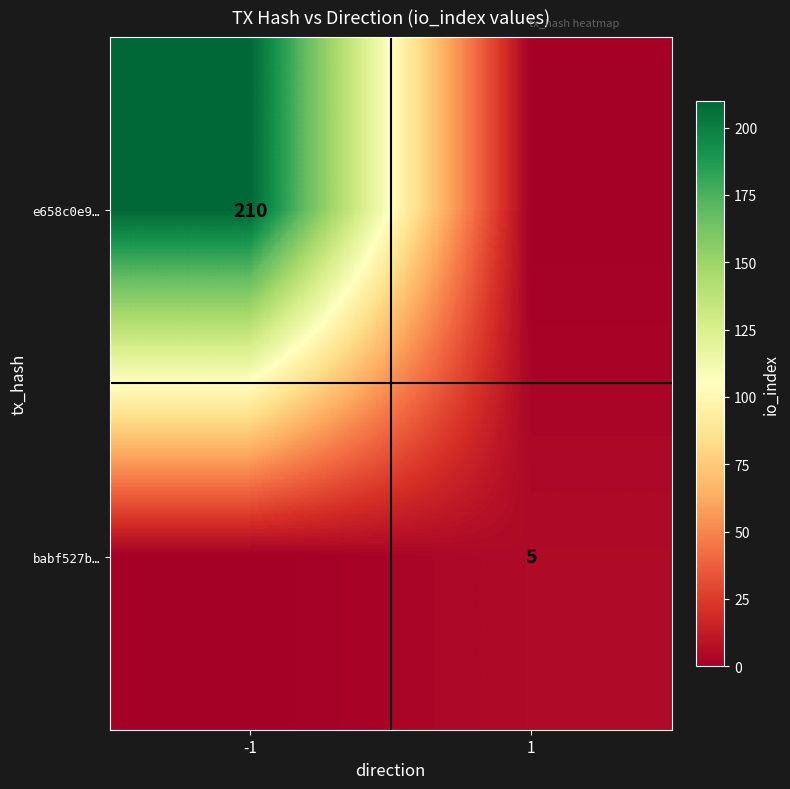

What is the total value across all series at -1?

210